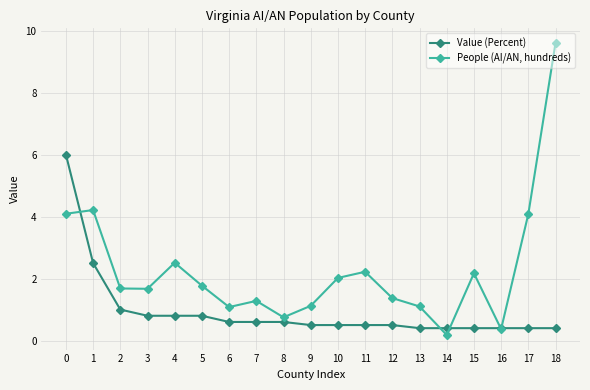

How many data points in People (AI/AN, hundreds) are less than 1?

3